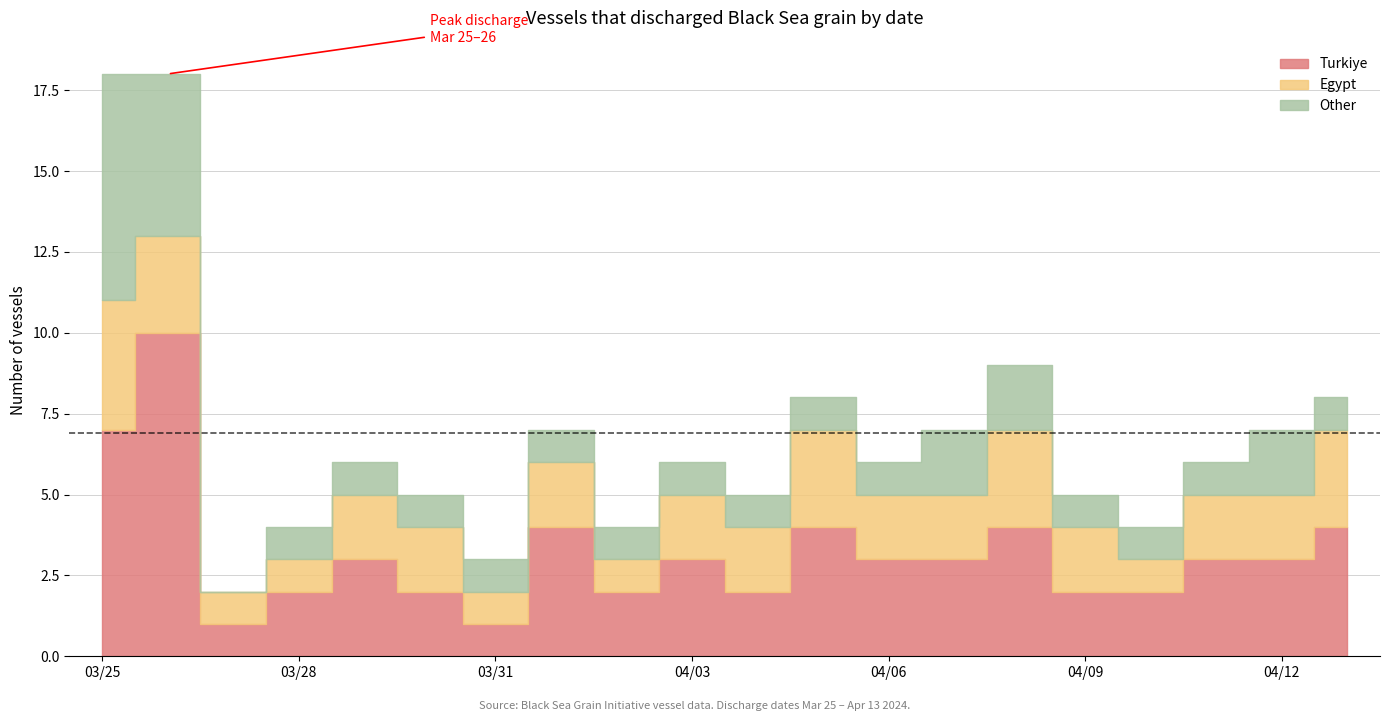

Rank the categories by value from lowest to highest.

2, 6, 3, 8, 16, 5, 10, 15, 4, 9, 12, 17, 7, 13, 18, 11, 19, 14, 0, 1